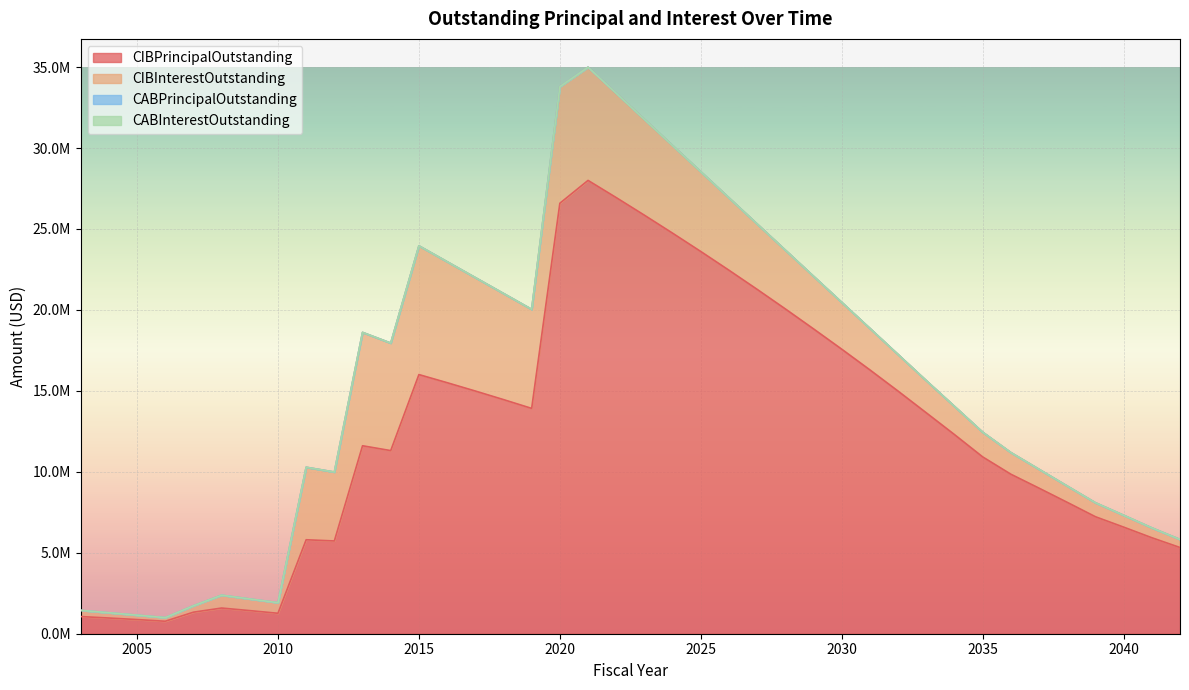

List the series in order of their peak value, lowest first.

CABPrincipalOutstanding, CABInterestOutstanding, CIBInterestOutstanding, CIBPrincipalOutstanding